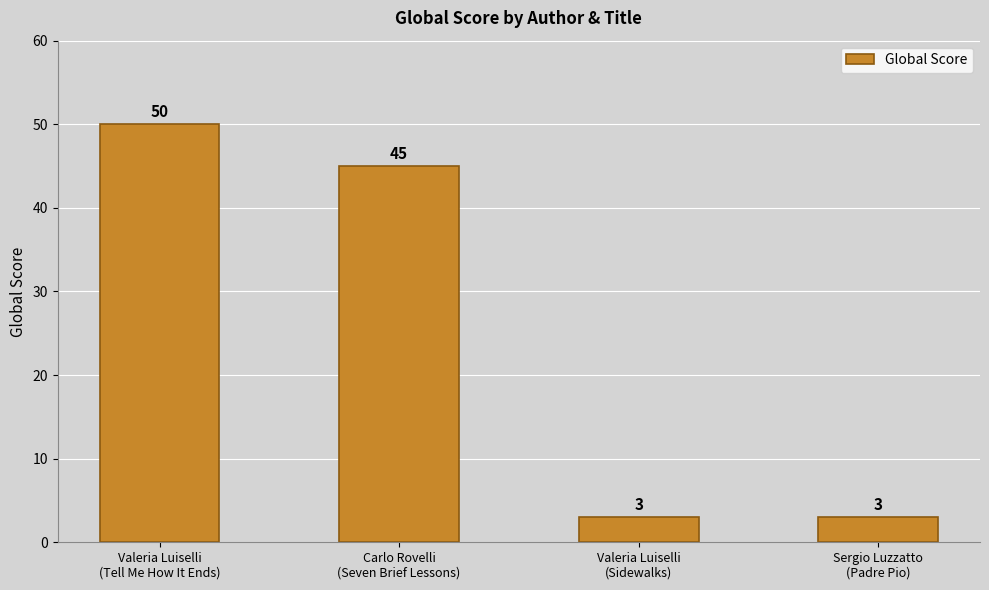

Which has a higher value, Sergio Luzzatto
(Padre Pio) or Carlo Rovelli
(Seven Brief Lessons)?

Carlo Rovelli
(Seven Brief Lessons)